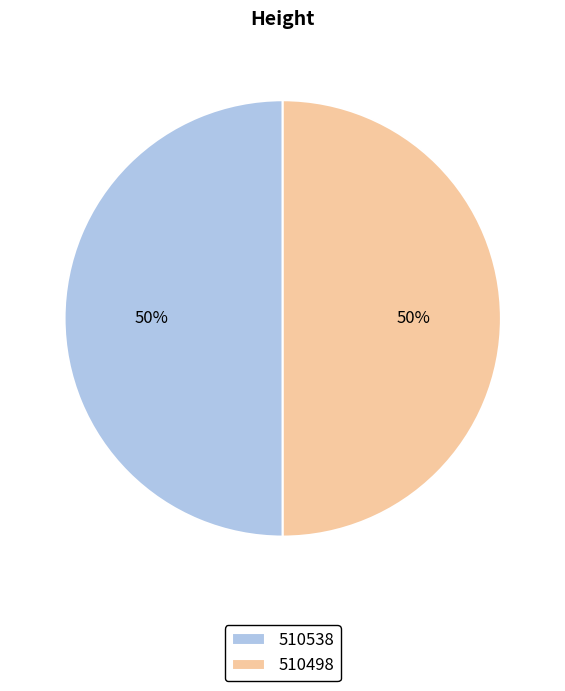

True or false: 510538 accounts for 50% of the total.

True